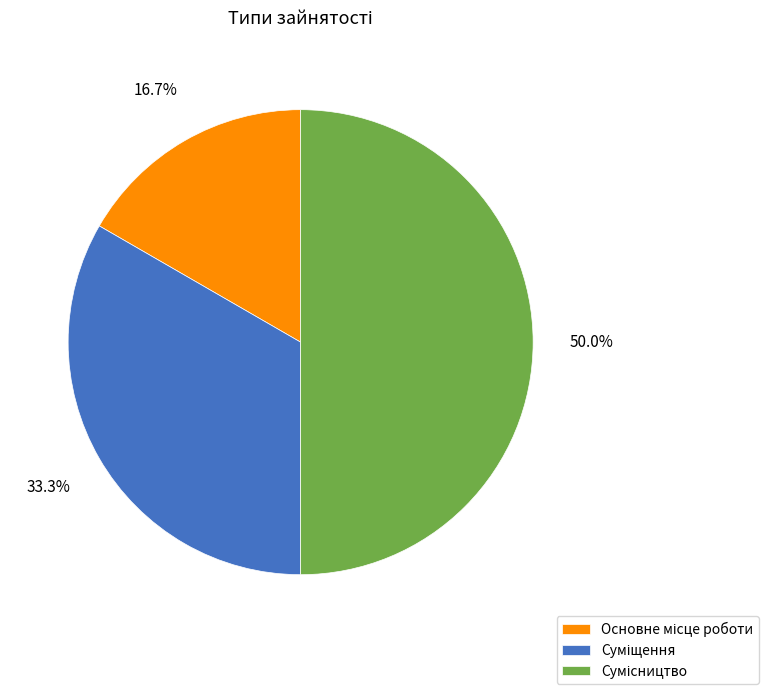

To the nearest percent, what is the average slice percentage?

33%